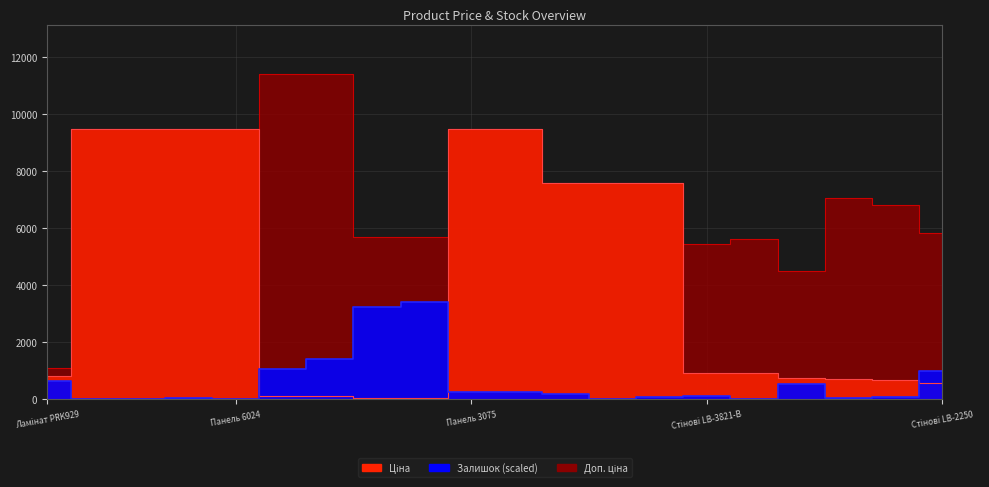

What is the sum of the Доп. ціна values at Панель 6023 and Ламінат PRK929?

10589.2